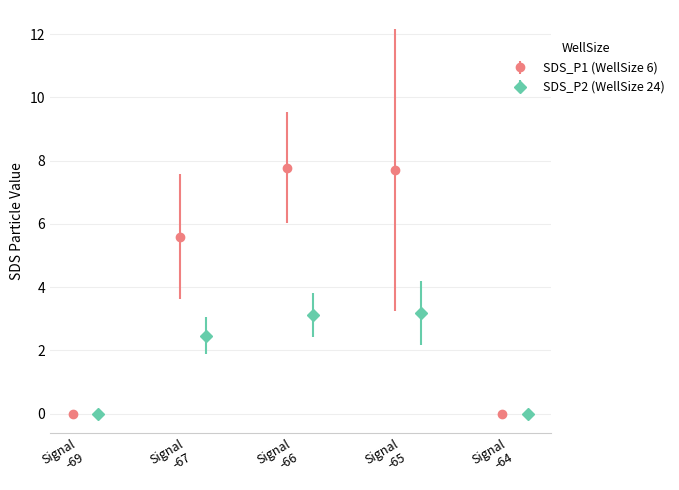

Count the number of data series in this chart.

2